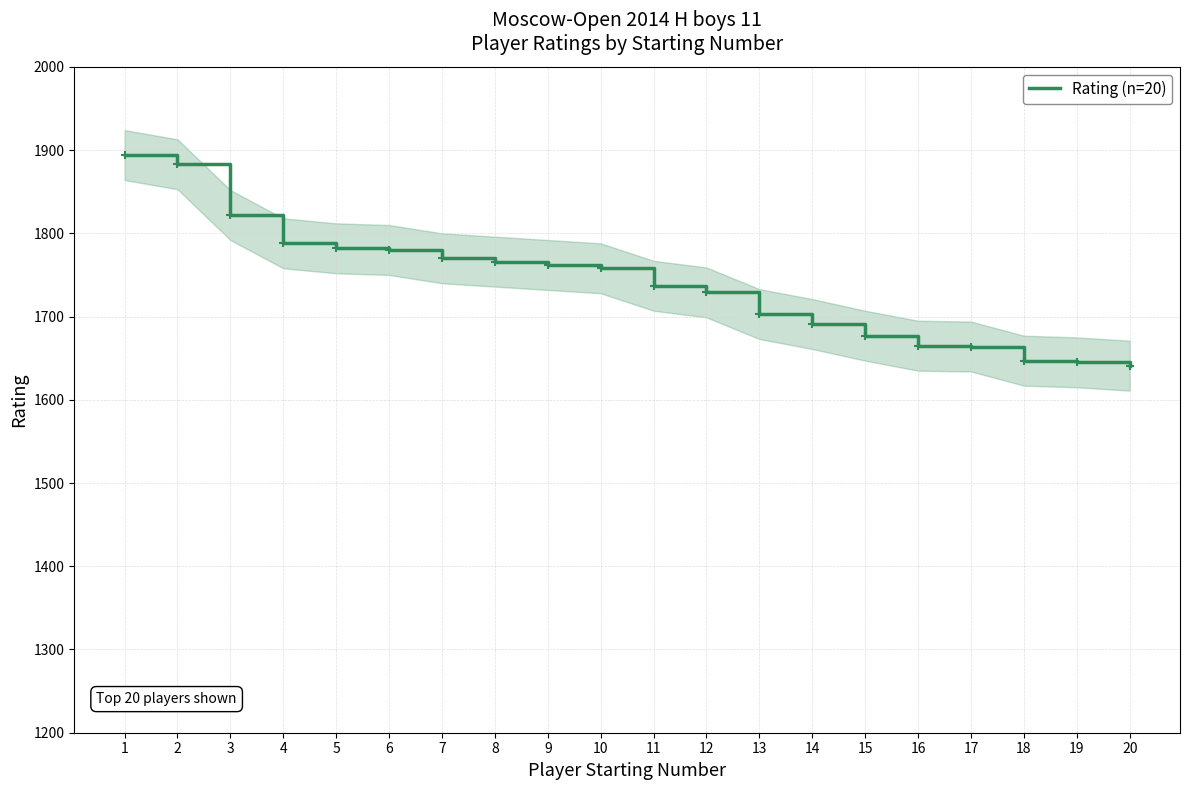

Reading left to right, transcribe all the data shown in this chart.

1894	1883	1822	1788	1782	1780	1770	1766	1762	1758	1737	1729	1703	1691	1677	1665	1664	1647	1645	1641